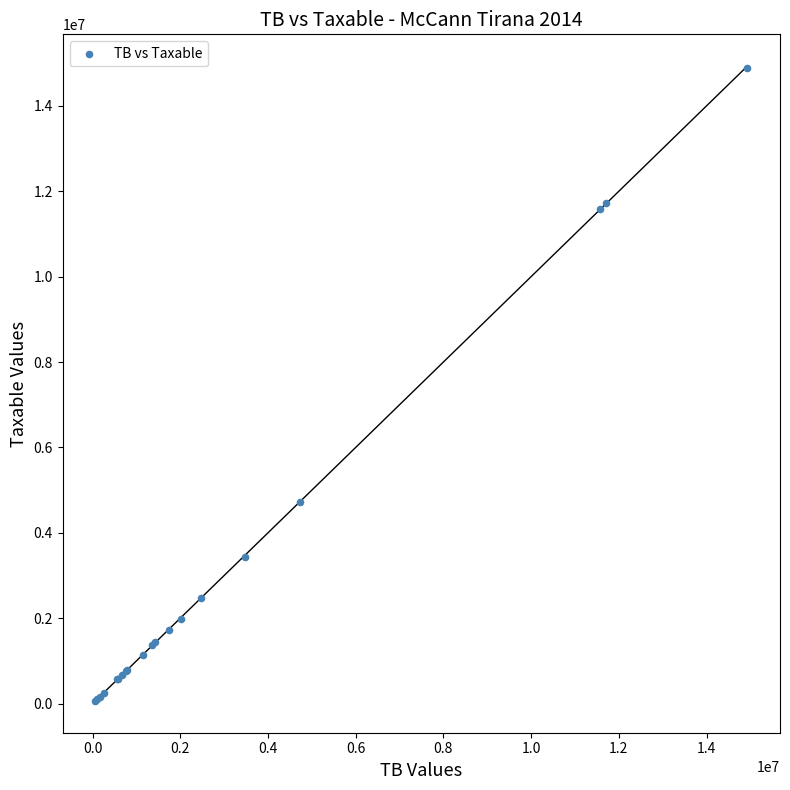

What Y value in the scatter plot is closest to 7474836?

4731146.9